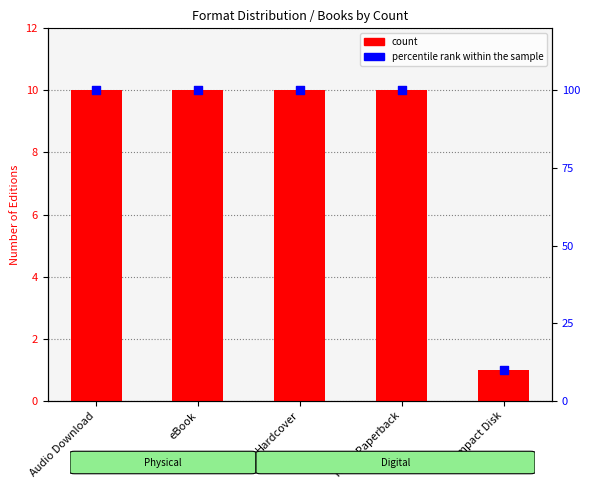

Which series has the widest spread of Y values?

percentile rank within the sample